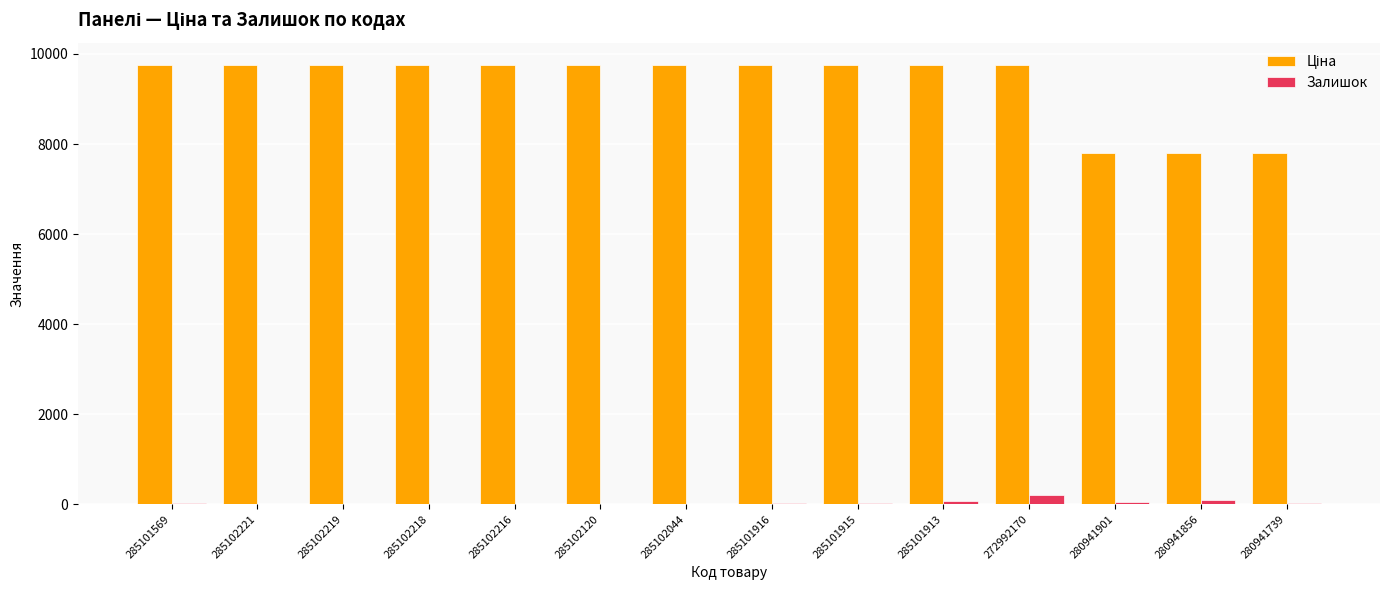

What is the sum of all Залишок values?

586.0